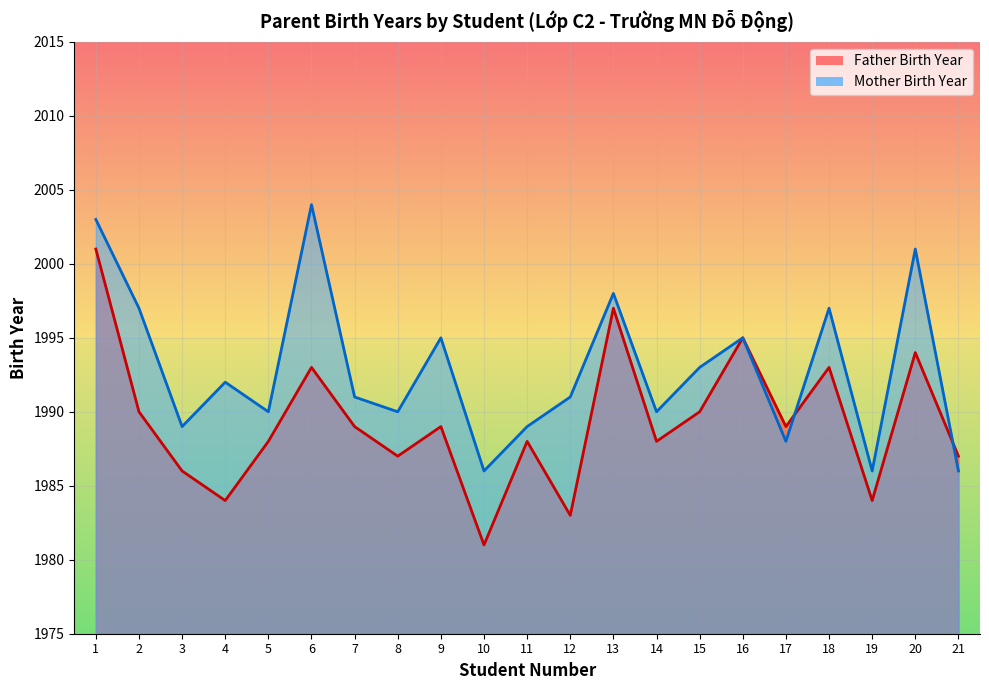

True or false: Father Birth Year and Mother Birth Year cross at least once.

True